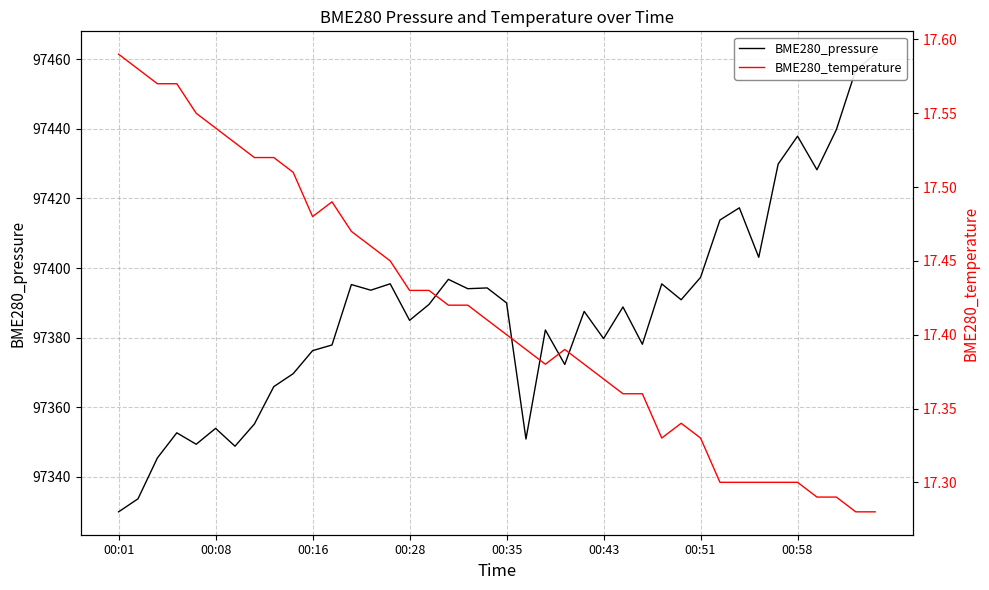

What is the spread (max minus min) of values at 18?

97376.6